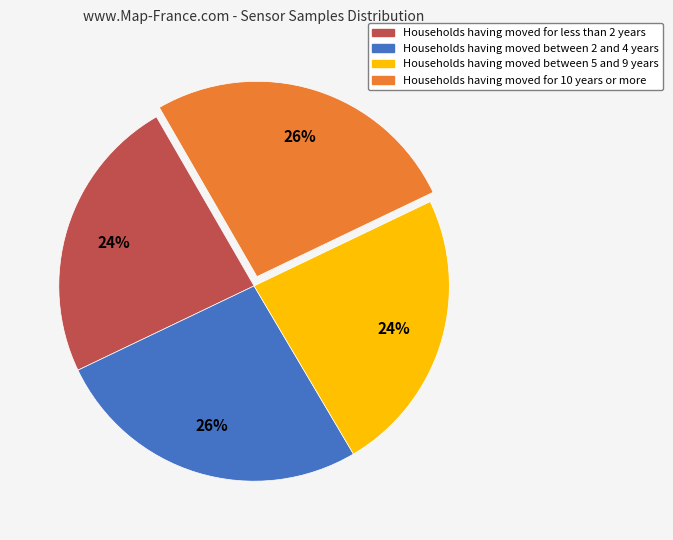

Is there any slice that represents more than half of the pie?

No